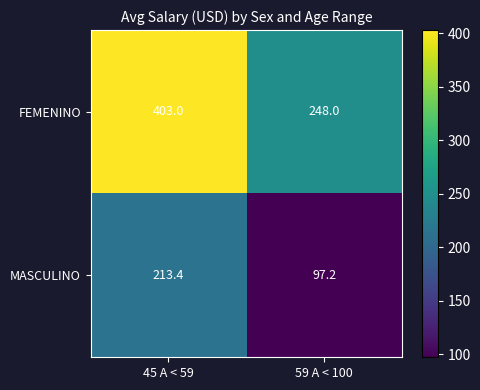

True or false: MASCULINO has a value of 167.3 at 59 A < 100.

False